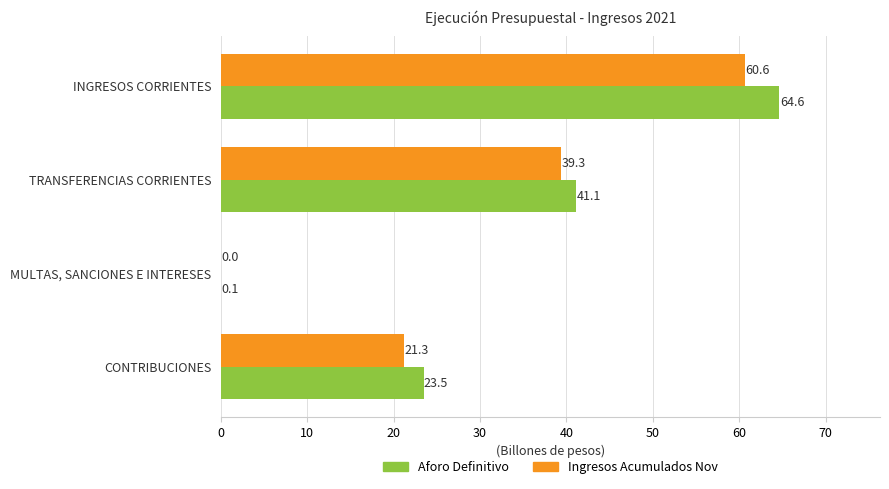

How many values in the Ingresos Acumulados Nov series exceed 39?

2